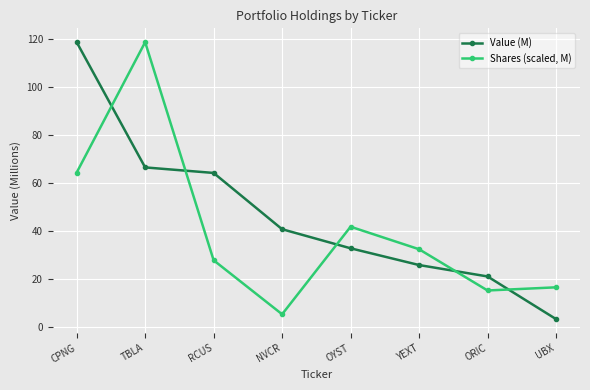

Reading right to left, list all the values displayed in this chart.

Value (M): 3.3	21.1	25.8	32.8	40.8	64.2	66.5	118.8
Shares (scaled, M): 16.5	15.2	32.4	41.8	5.3	27.8	118.8	64.4